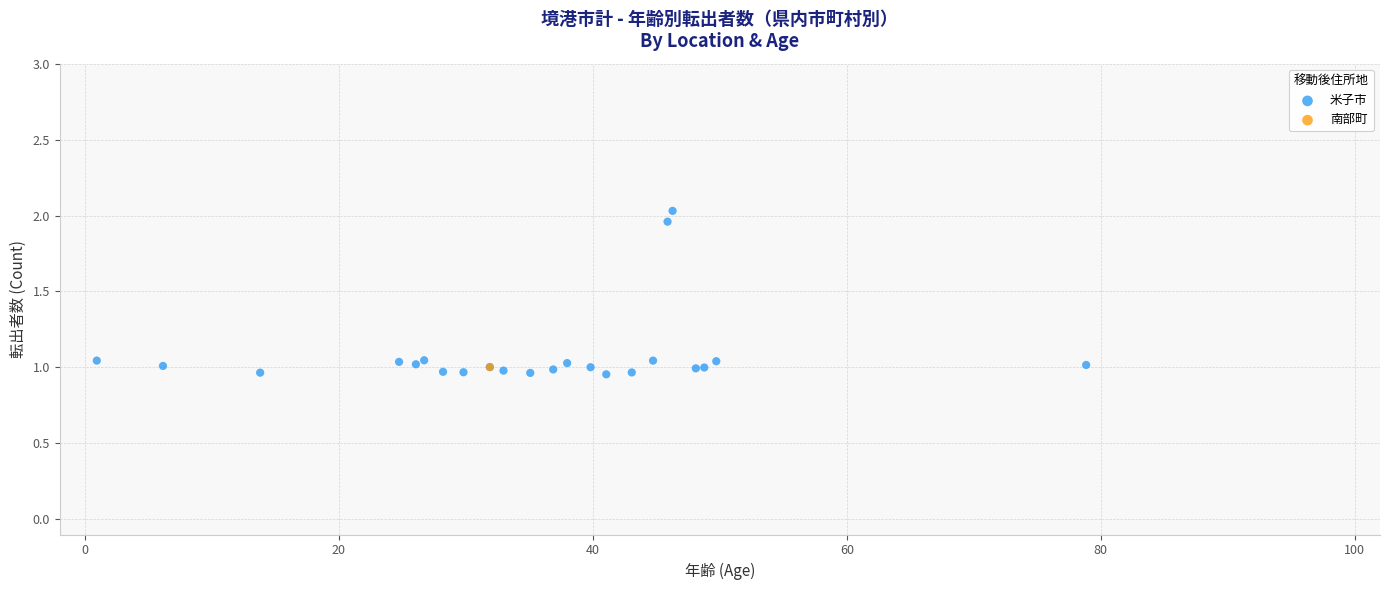

What are all the series names shown in the legend?

米子市, 南部町